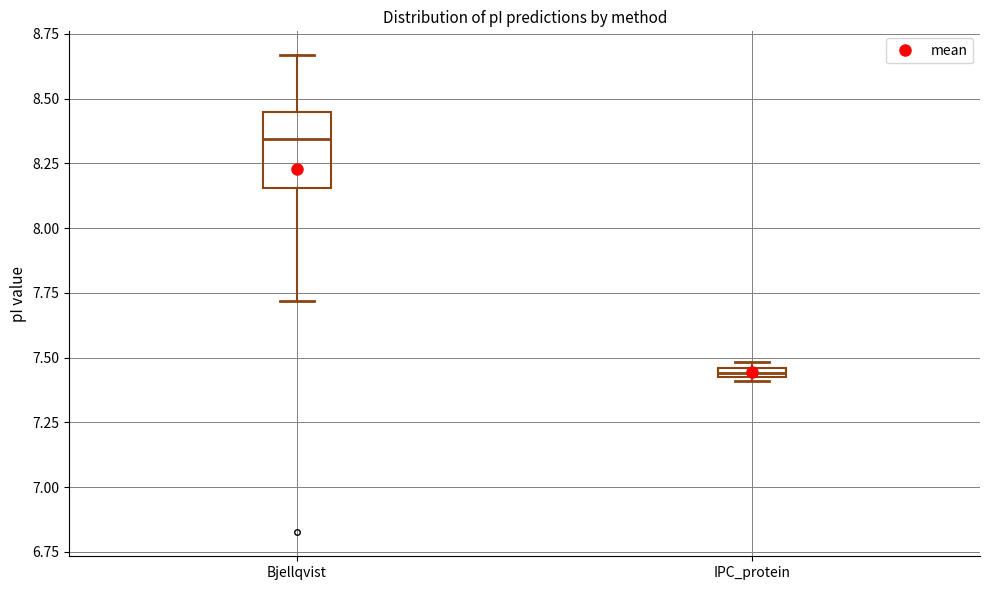

Which box is the tallest, from its lower edge to its upper edge?

Bjellqvist